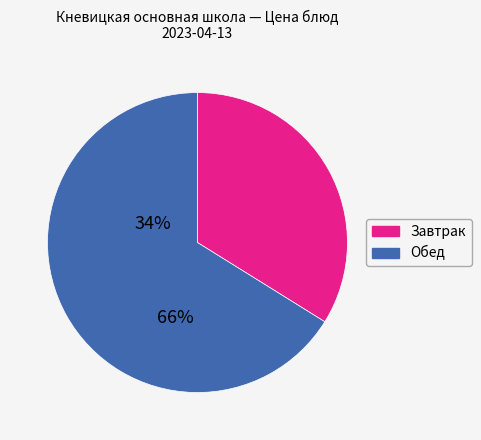

Is there any slice that represents more than half of the pie?

Yes